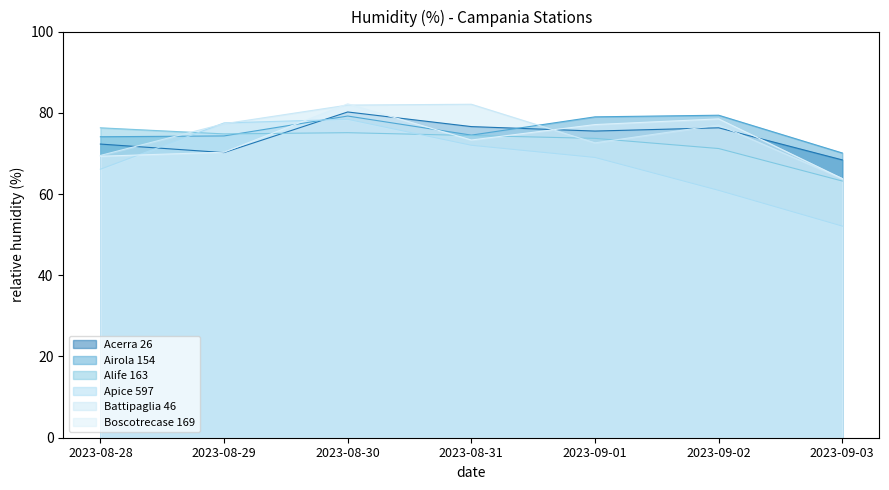

What is the label of the 1st point from the right?

2023-09-03